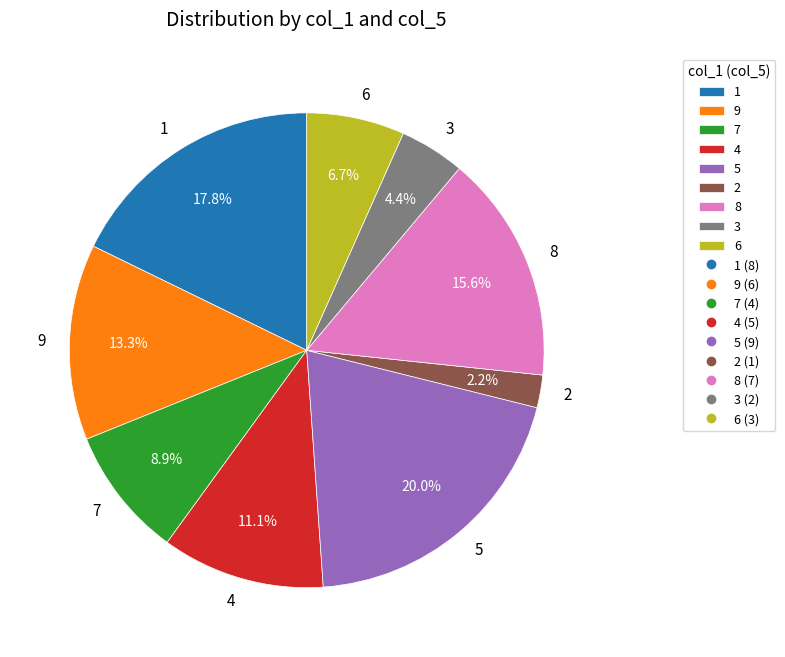

Is it true that 1 is 32% of the pie?

False